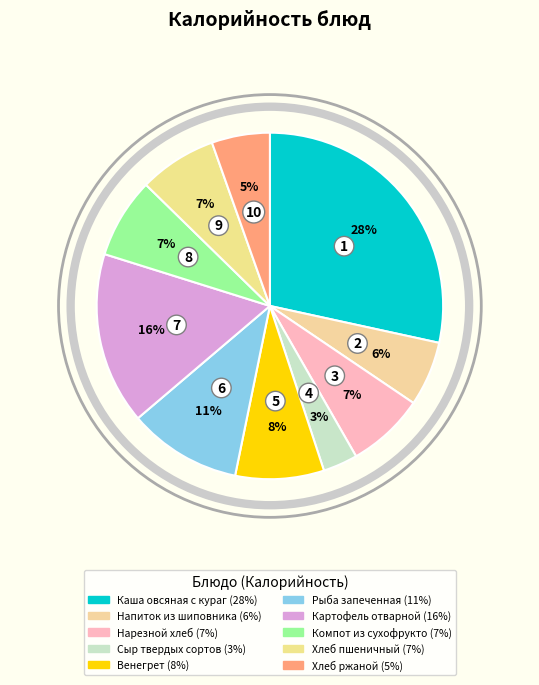

Is there a majority slice in this chart?

No